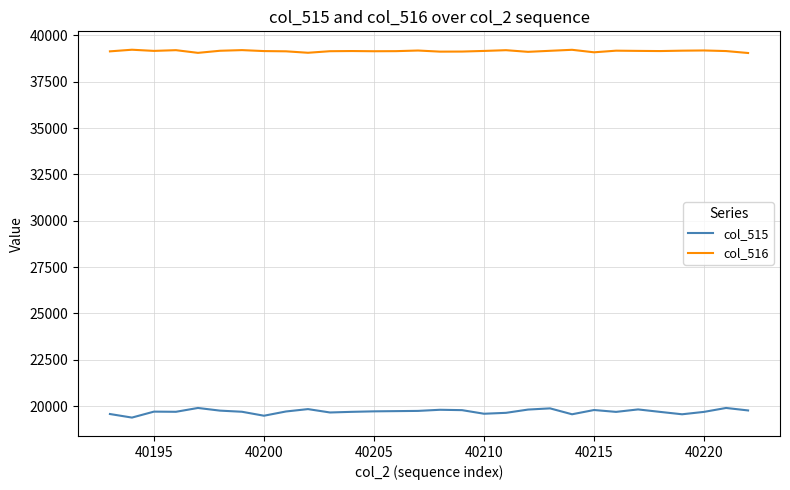

Which series has the largest total across all categories?

col_516